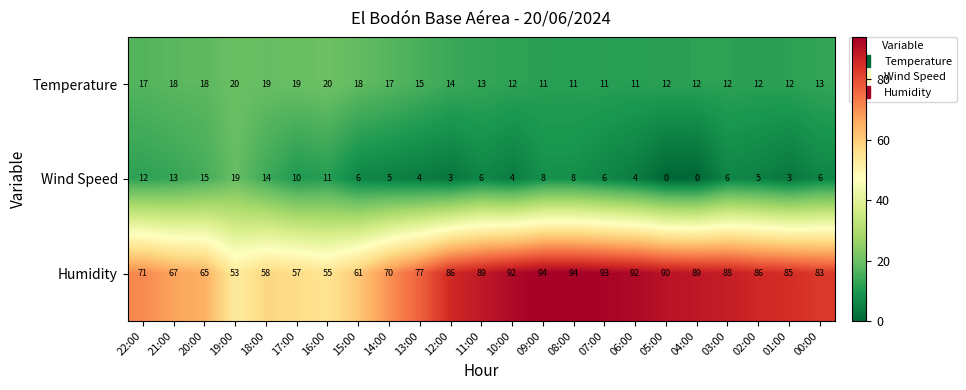

What is the sum of the Humidity values at 13:00 and 04:00?

166